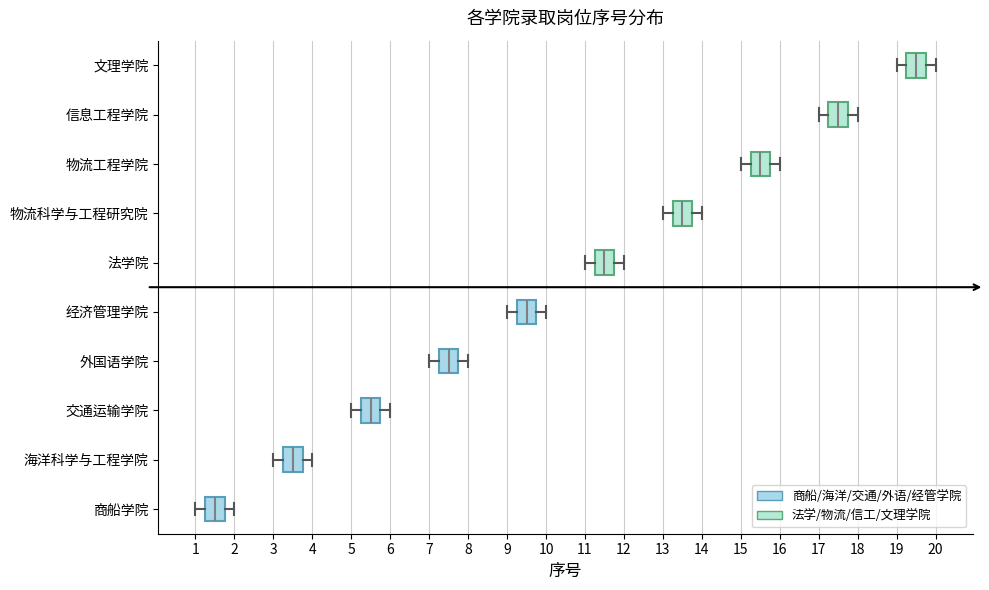

Where is the left edge of the box for 海洋科学与工程学院 on the x-axis? The values are not printed on the chart, so give them approximately, as read against the axis.

3.3